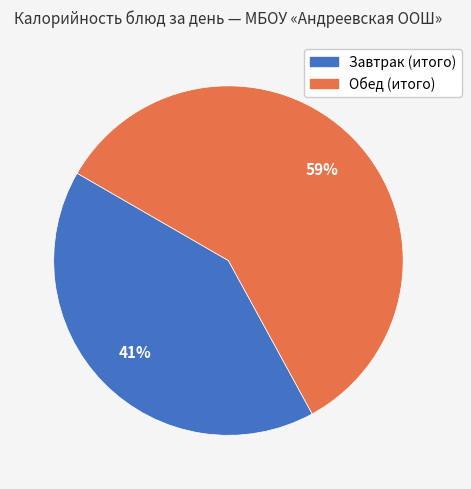

Is there a majority slice in this chart?

Yes